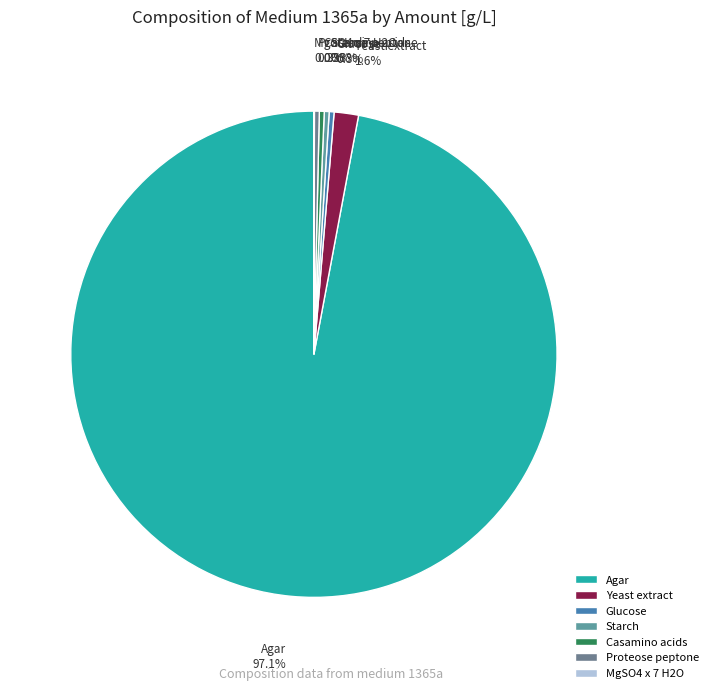

Which slice is the largest?

Agar